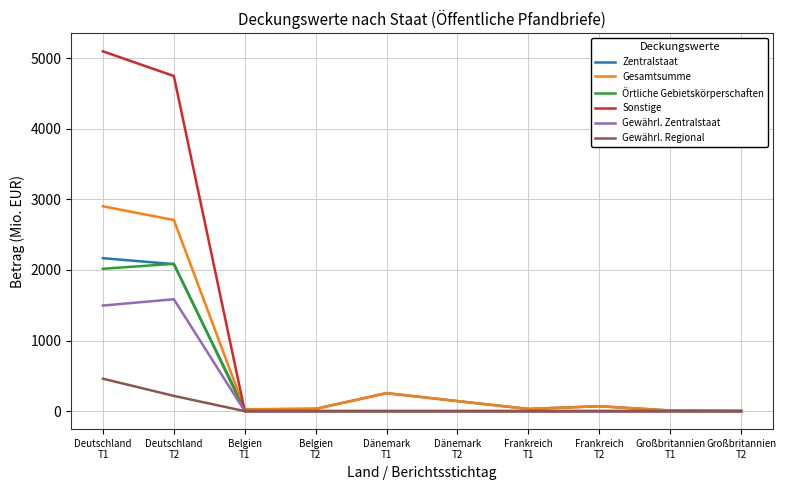

Which series has the largest total across all categories?

Sonstige